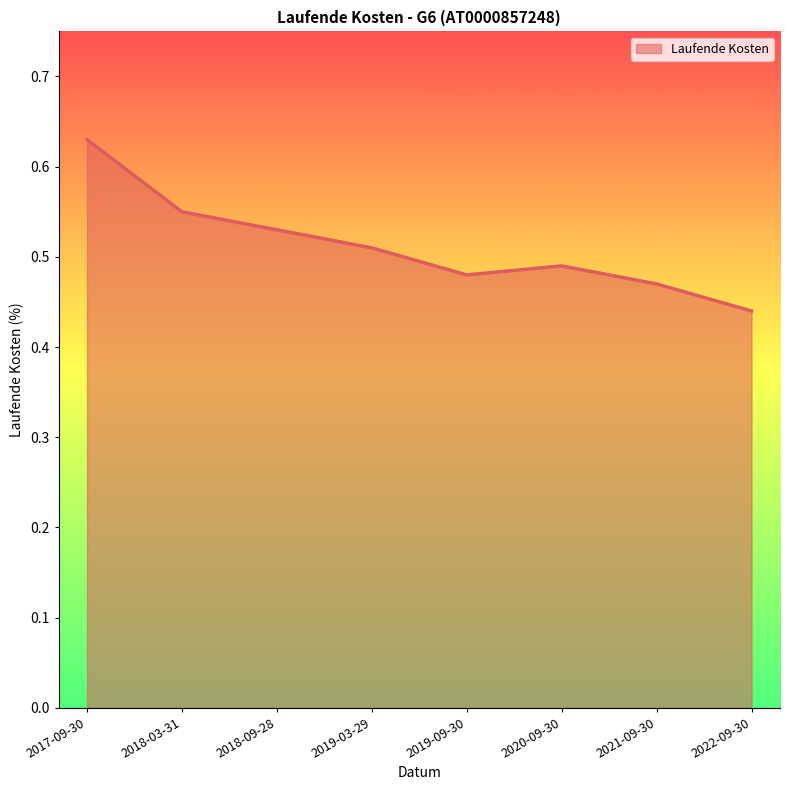

What position from the left is 2022-09-30?

8